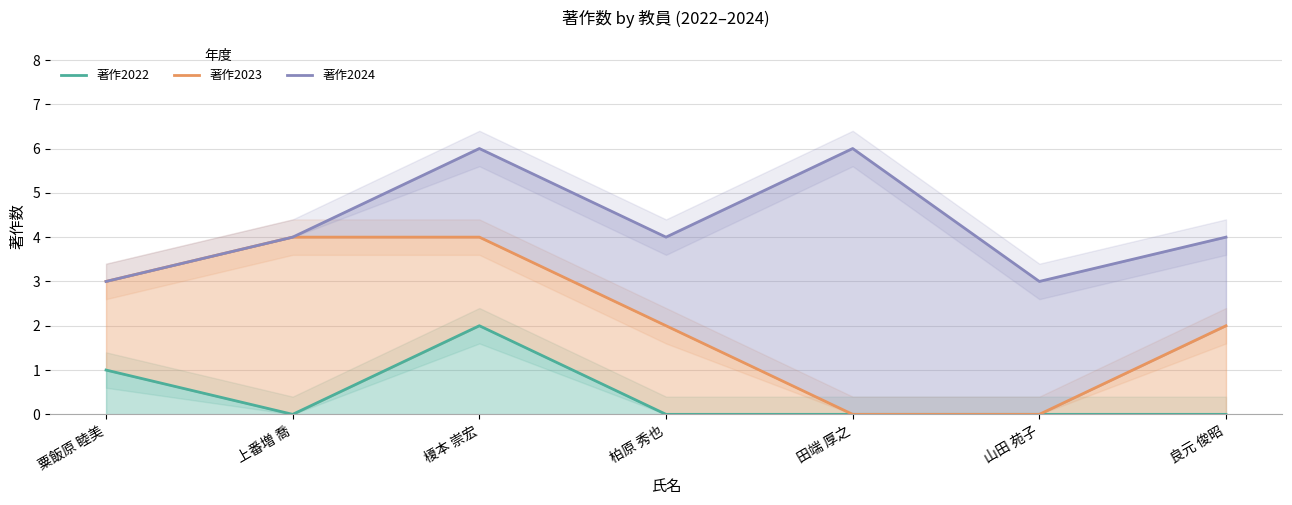

Reading right to left, what are all the values shown in this chart?

著作2022: 0	0	0	0	2	0	1
著作2023: 2	0	0	2	4	4	3
著作2024: 4	3	6	4	6	4	3